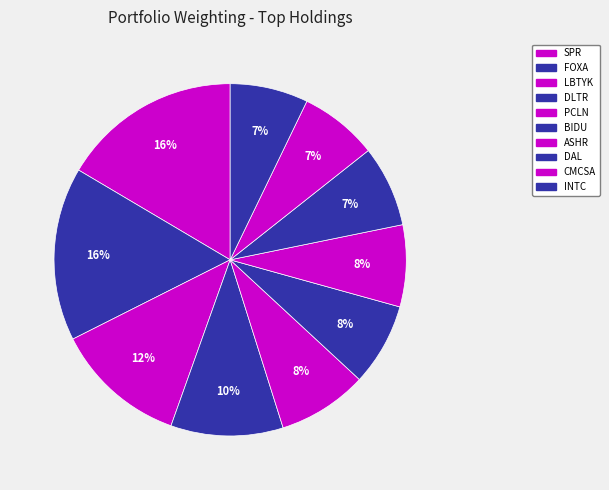

What percentage is the CMCSA slice, to the nearest percent?

7%